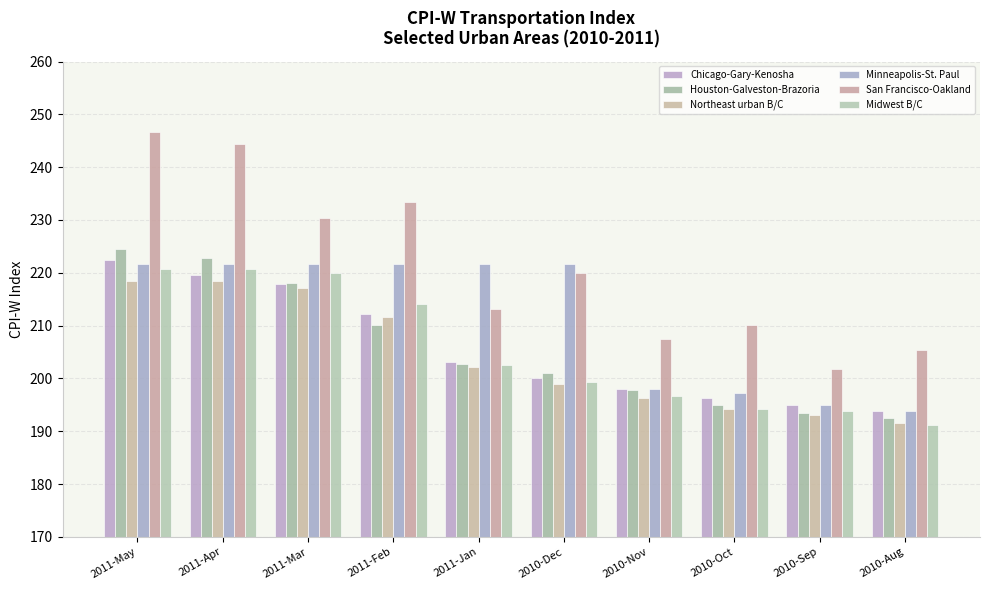

Between 2011-May and 2011-Mar, which series saw the biggest shift?

San Francisco-Oakland